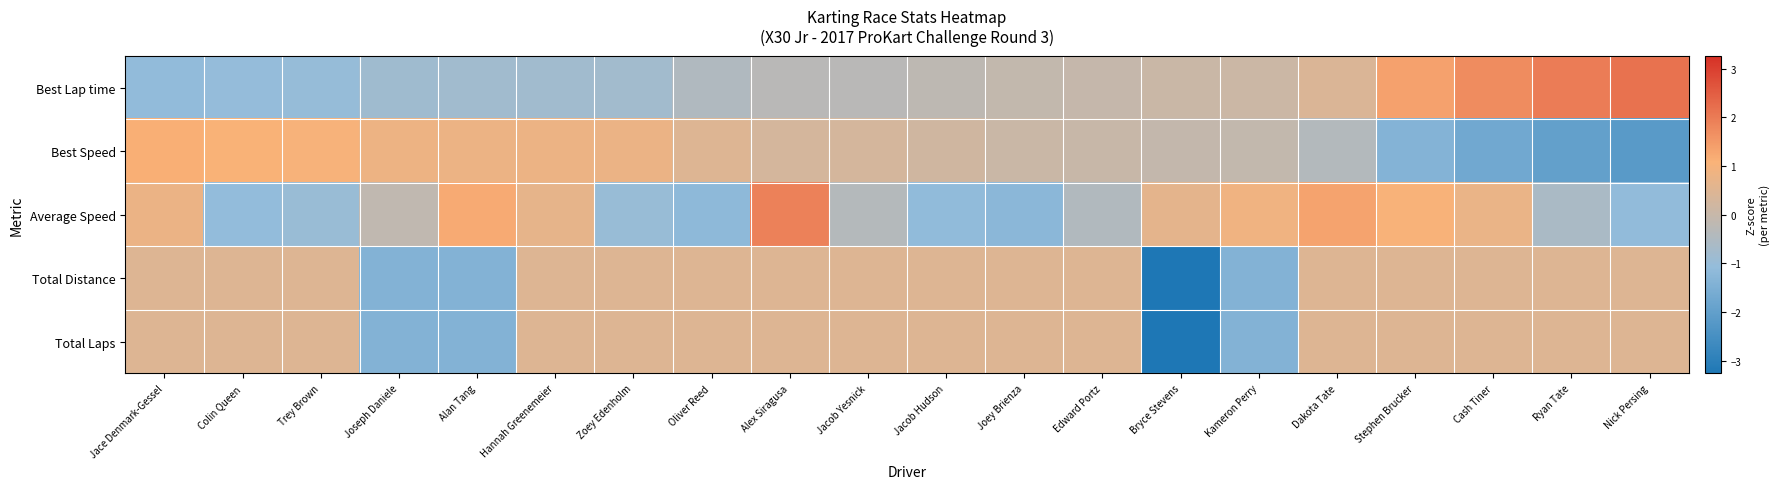

List the series in order of their peak value, highest first.

Best Lap time, Average Speed, Best Speed, Total Laps, Total Distance